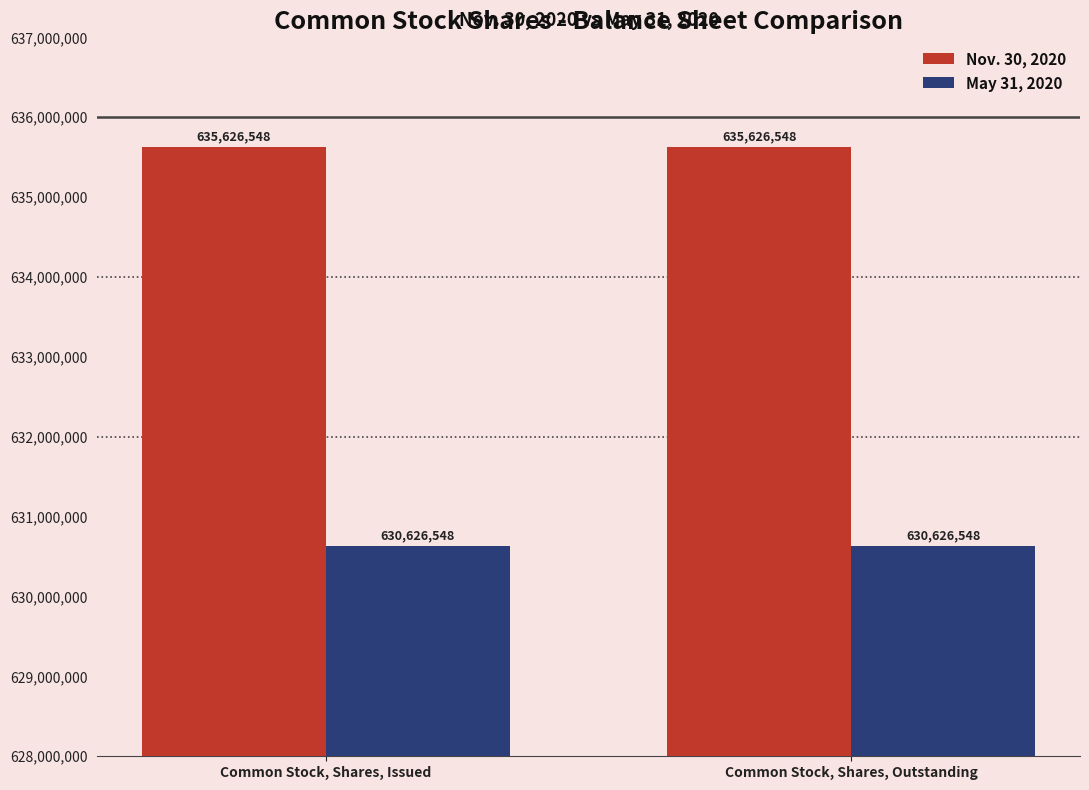

List the series in order of their overall mean, highest first.

Nov. 30, 2020, May 31, 2020